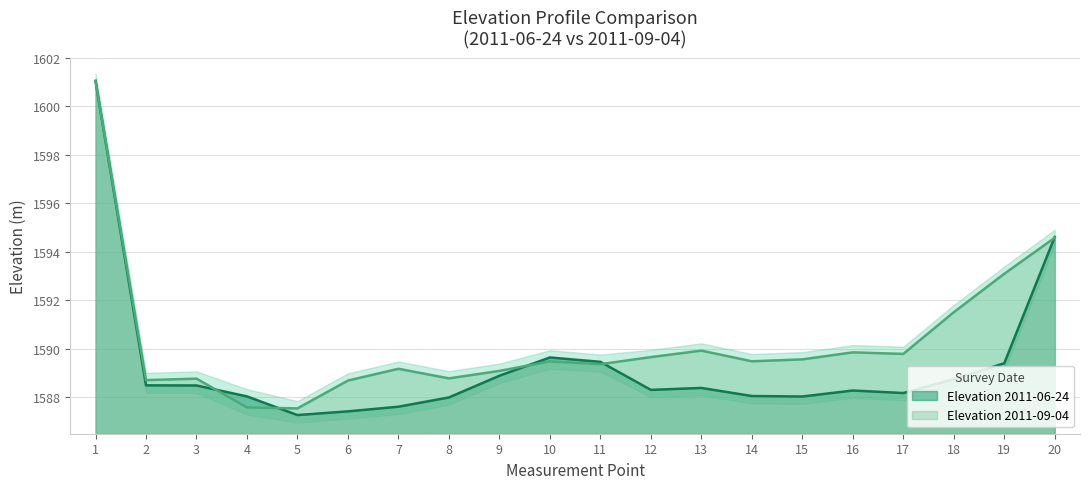

What is the approximate value of Elevation 2011-06-24 at 5?

1587.3